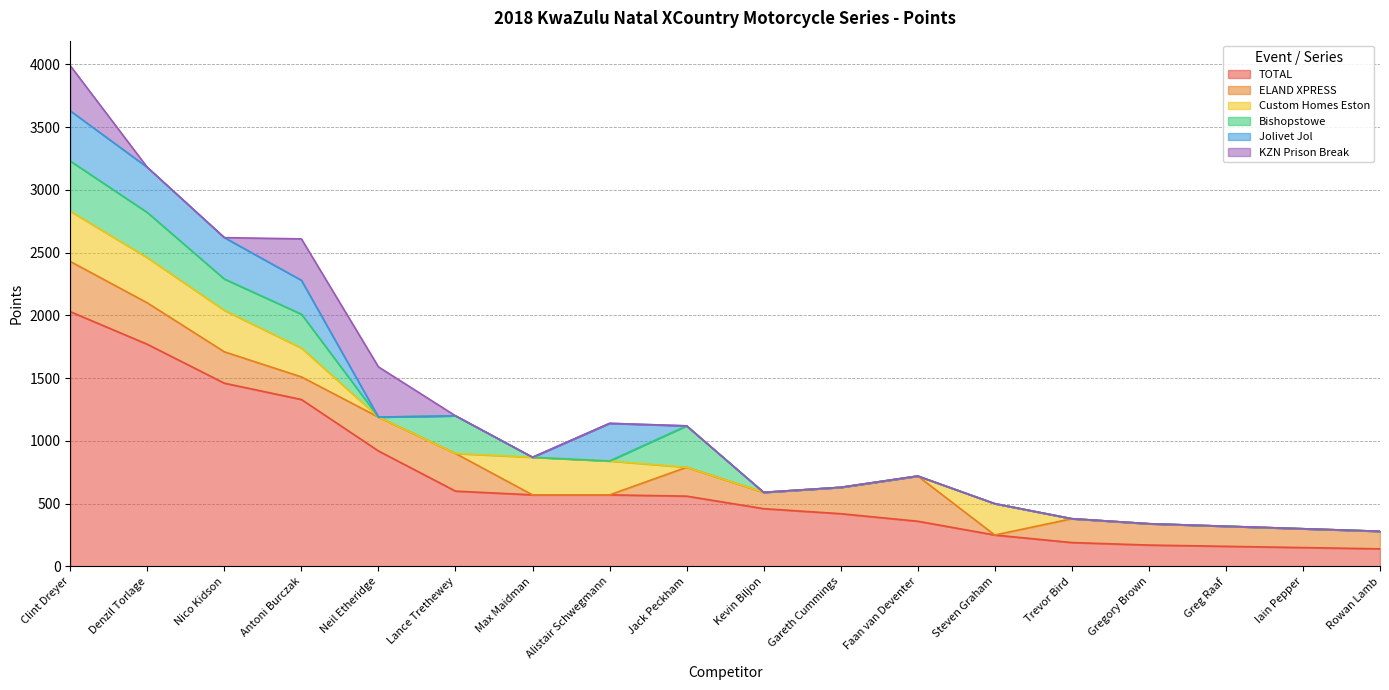

Reading right to left, what are all the values shown in this chart?

TOTAL: 140	150	160	170	190	250	360	420	460	560	570	570	600	920	1330	1460	1770	2030
ELAND XPRESS: 140	150	160	170	190	0	360	210	130	230	0	0	300	270	180	250	330	400
Custom Homes Eston: 0	0	0	0	0	250	0	0	0	0	270	300	0	0	230	330	360	400
Bishopstowe: 0	0	0	0	0	0	0	0	0	330	0	0	300	0	270	250	360	400
Jolivet Jol: 0	0	0	0	0	0	0	0	0	0	300	0	0	0	270	330	360	400
KZN Prison Break: 0	0	0	0	0	0	0	0	0	0	0	0	0	400	330	0	0	360